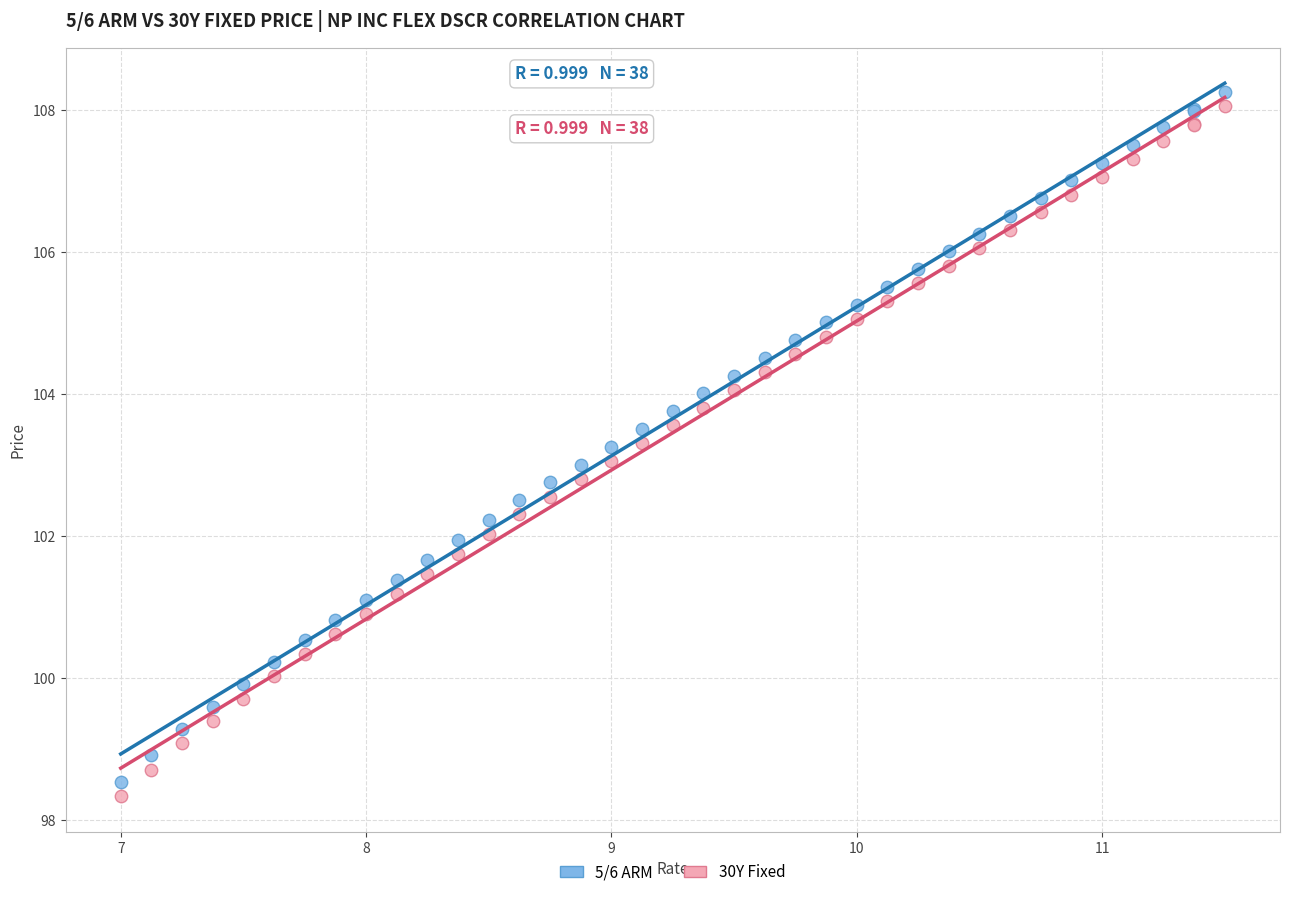

Which series reaches the maximum Y coordinate?

5/6 ARM